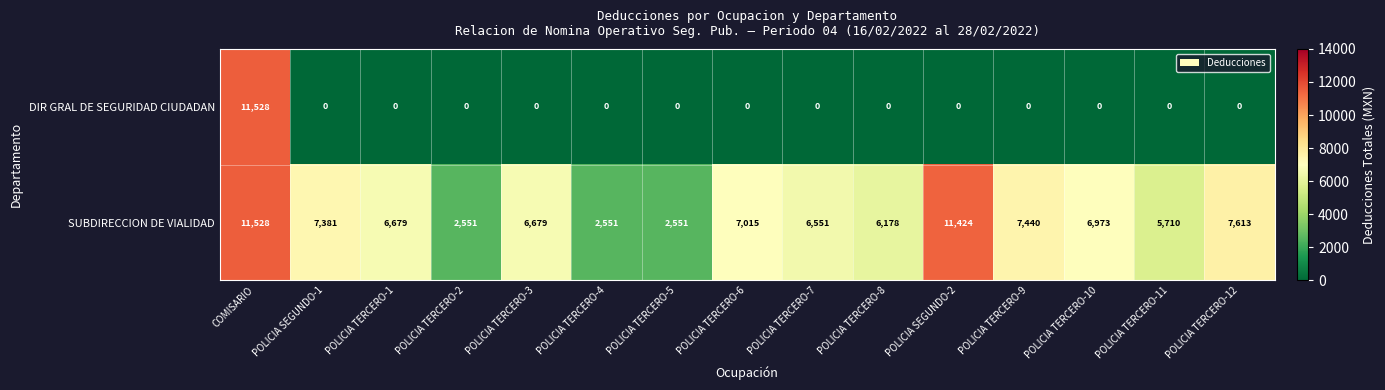

Which category has the highest value across all series?

COMISARIO